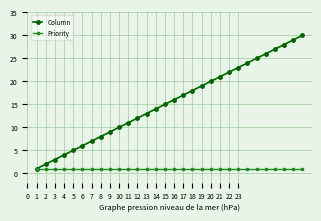

What is the maximum value shown in the chart?

30